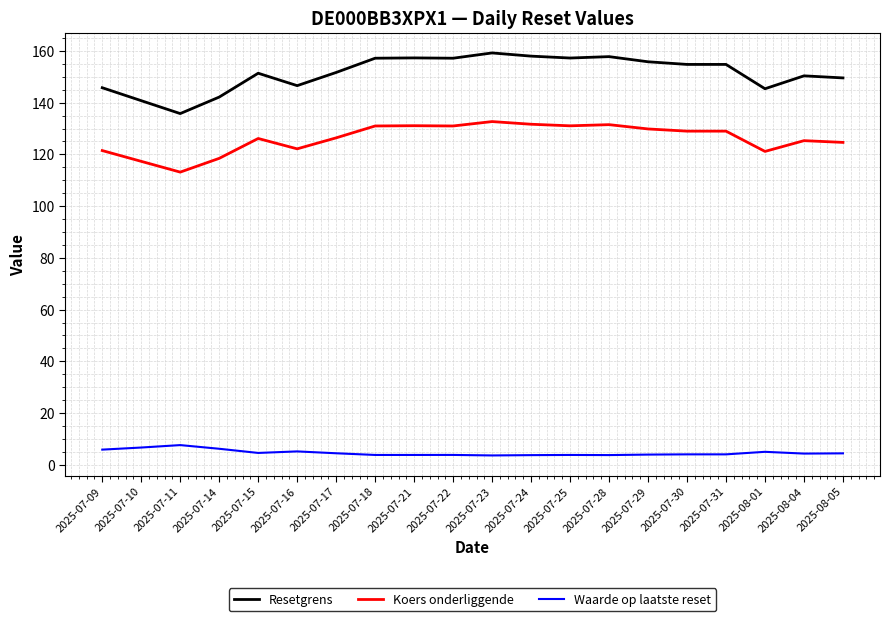

The value of Koers onderliggende at 2025-07-25 is 131.1. True or false?

True